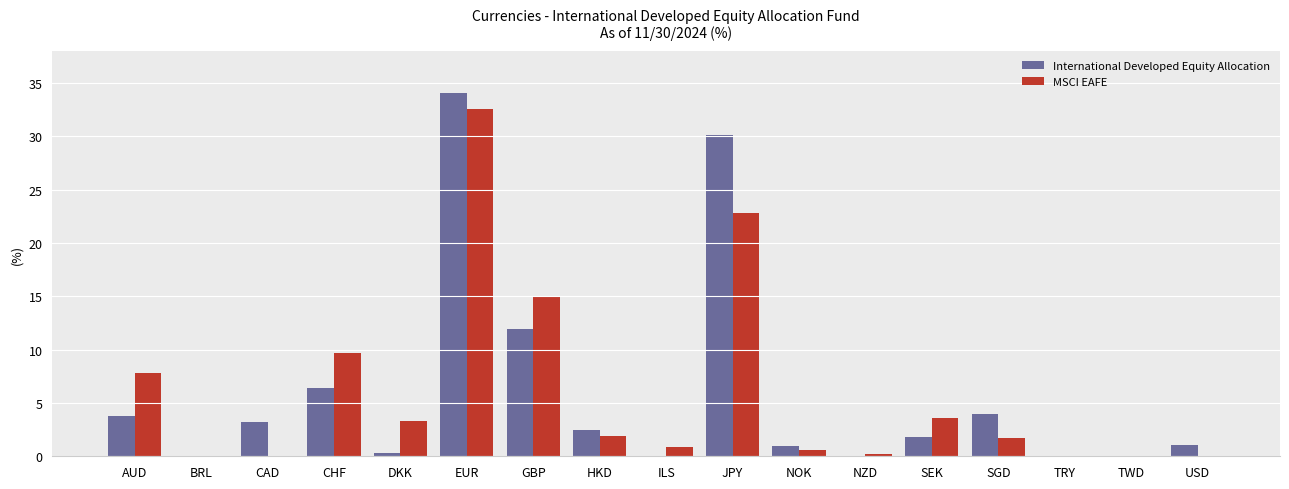

Is the value of MSCI EAFE at NZD greater than the value of International Developed Equity Allocation at AUD?

No